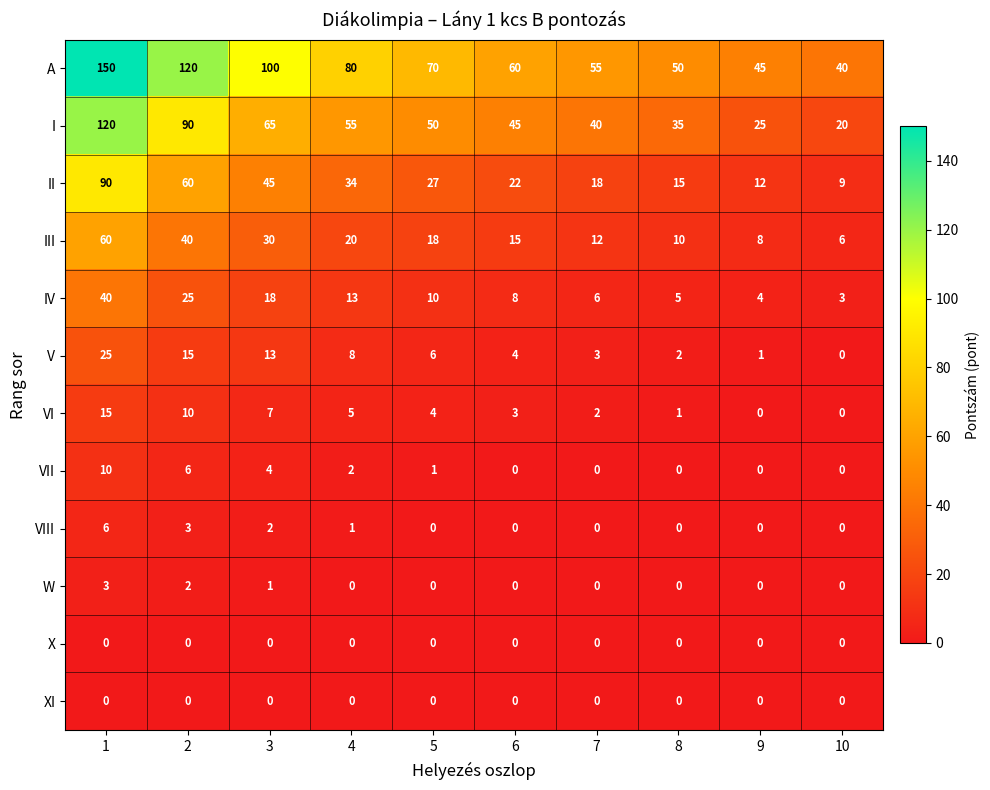

Which series has the largest range (max minus min)?

A